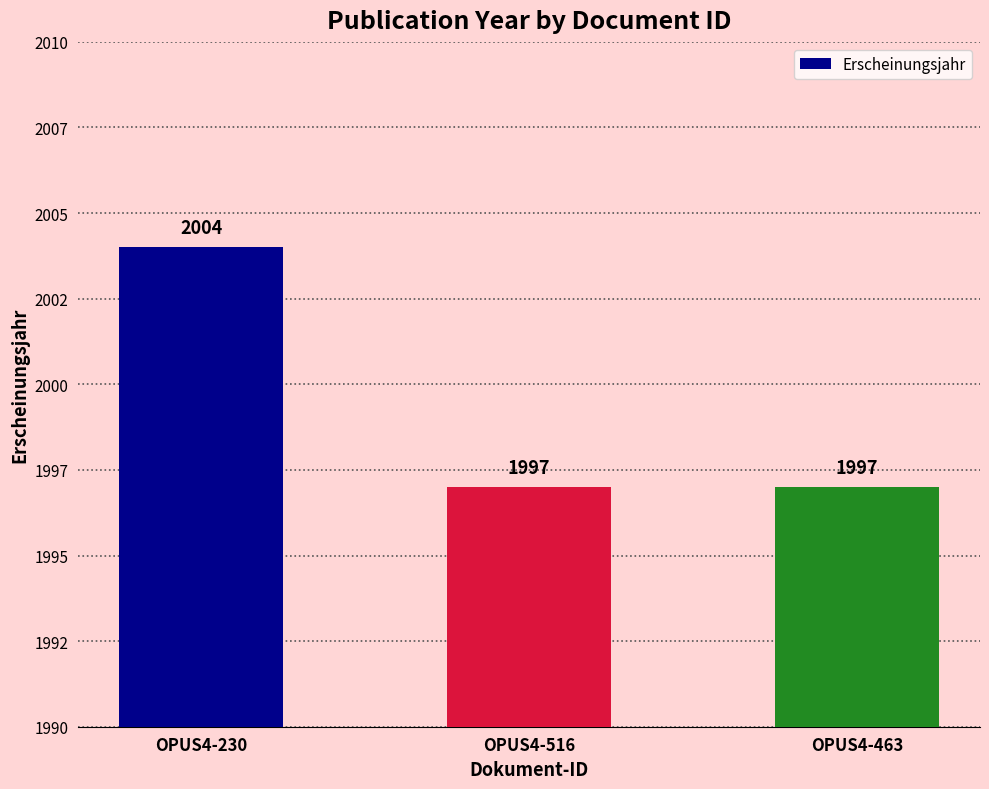

List the labels in order of value, smallest first.

OPUS4-516, OPUS4-463, OPUS4-230